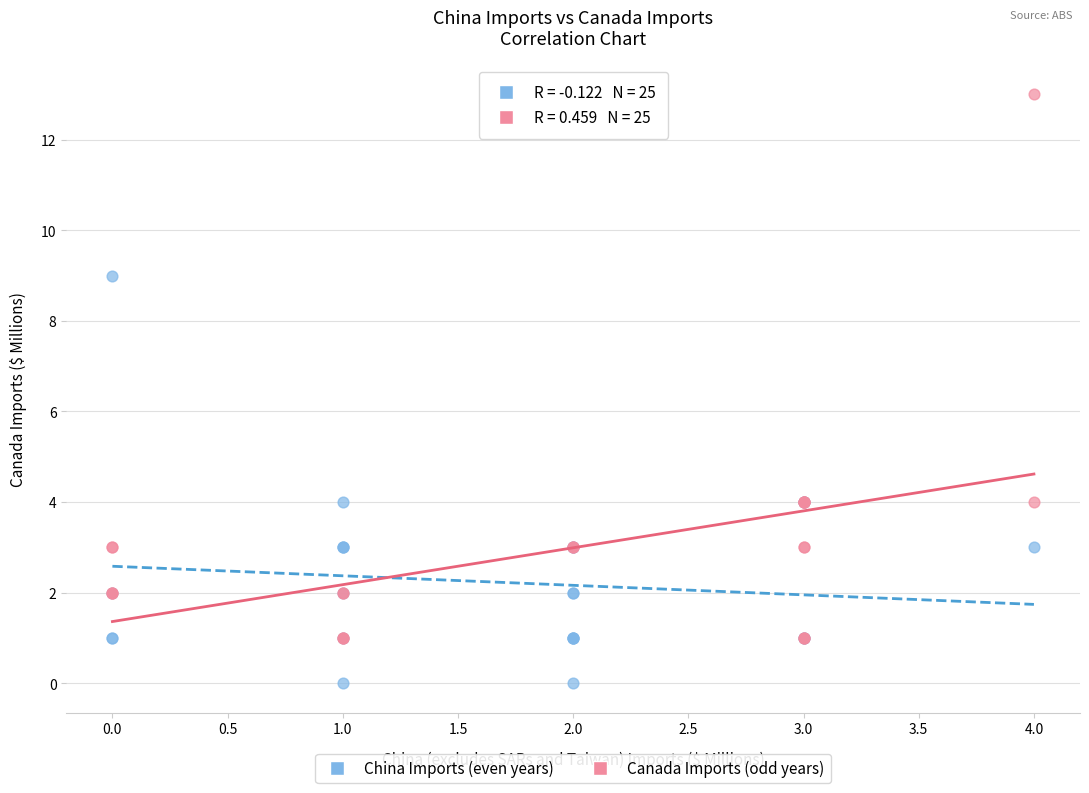

Which series has the largest Y range (max minus min)?

Canada Imports (odd years)